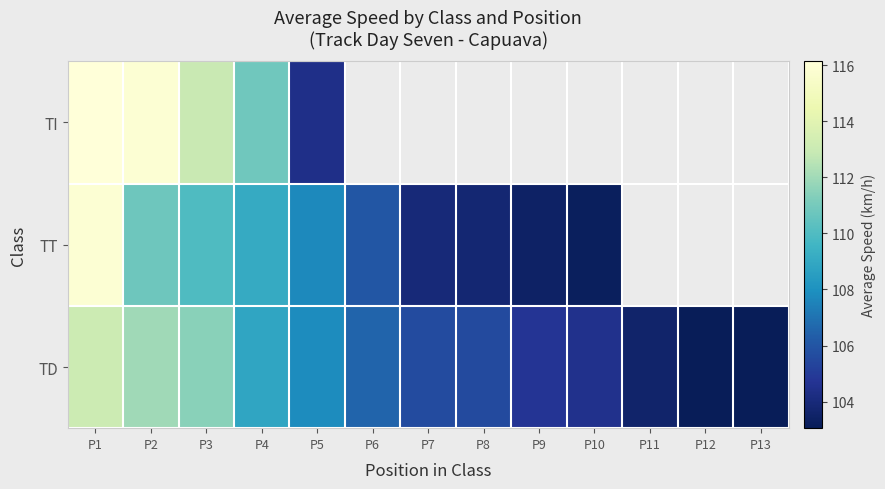

At how many categories does at least one series exceed 115?

2